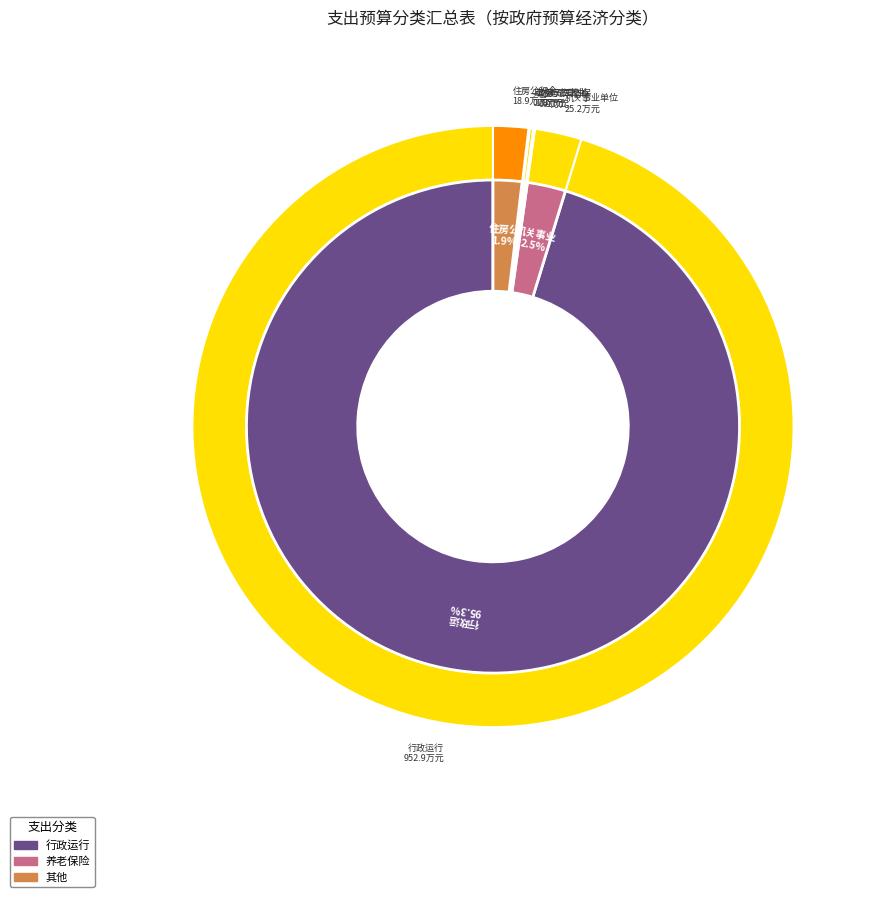

Is it true that 公务员医疗补助 is 5% of the pie?

False